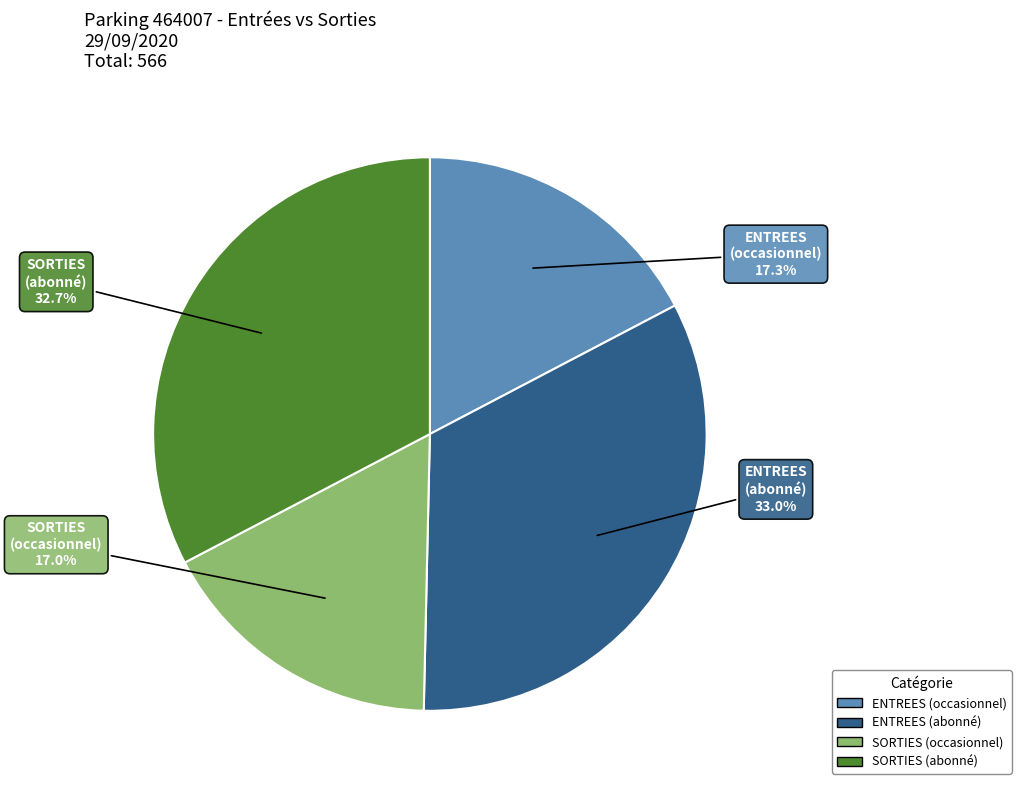

What is the ratio of the value at ENTREES (abonné) to the value at SORTIES (abonné)?

1.0